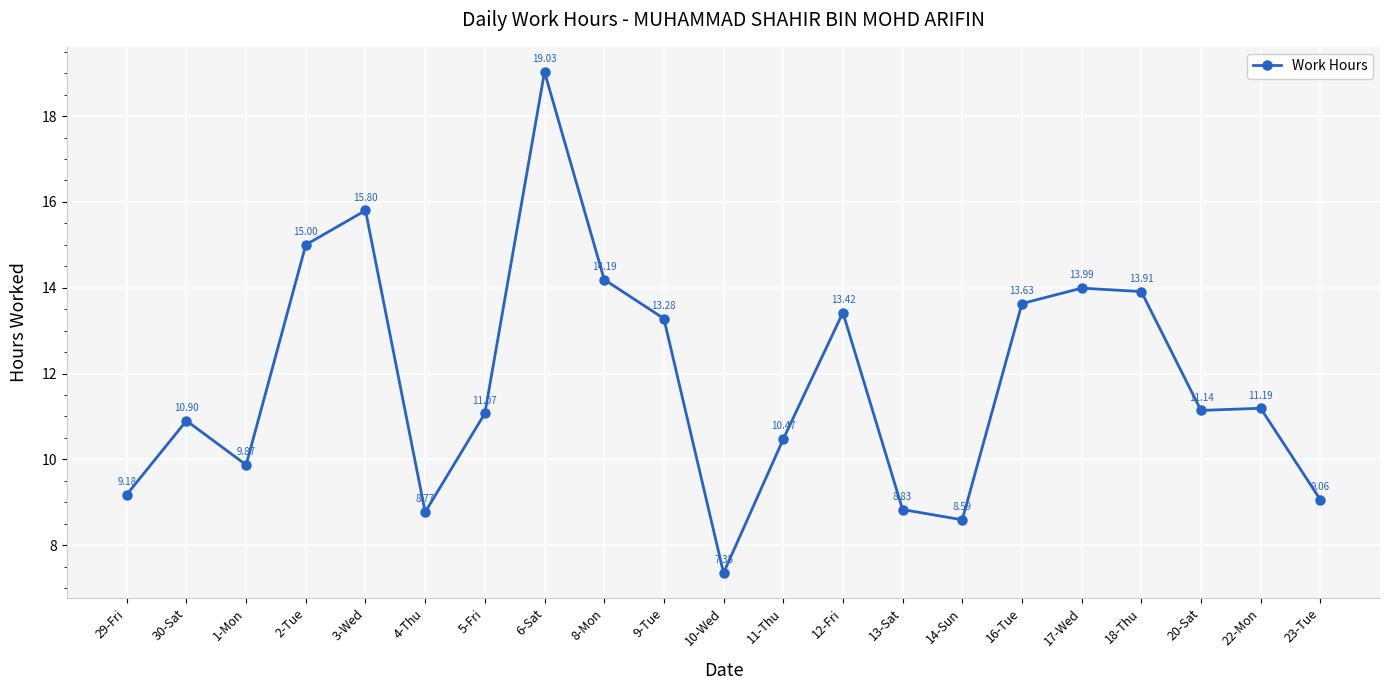

What position from the left is 9-Tue?

10